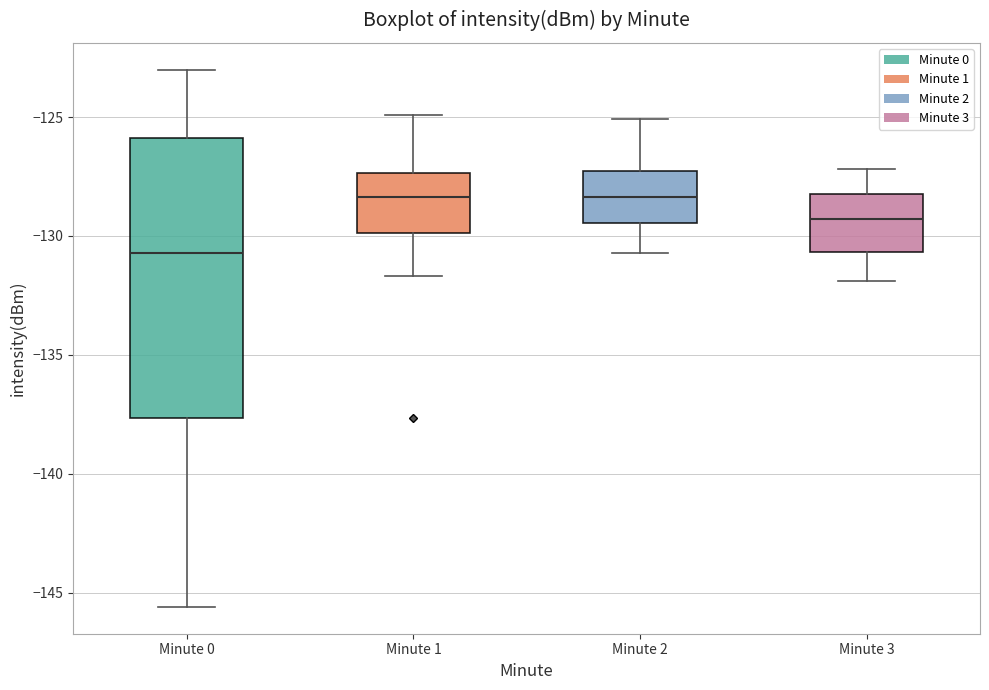

Reading left to right, transcribe this box plot: for each box, give where its median line is, the range the box spans, and where its two whiskers end, as read against the y-axis. The values are not printed on the chart, so give them approximately, as read against the axis.

Minute 0: median -130.5, box -137.5 to -126.0, whiskers -145.5 to -123.0
Minute 1: median -128.5, box -130.0 to -127.5, whiskers -131.5 to -125.0
Minute 2: median -128.5, box -129.5 to -127.0, whiskers -130.5 to -125.0
Minute 3: median -129.5, box -130.5 to -128.0, whiskers -132.0 to -127.0